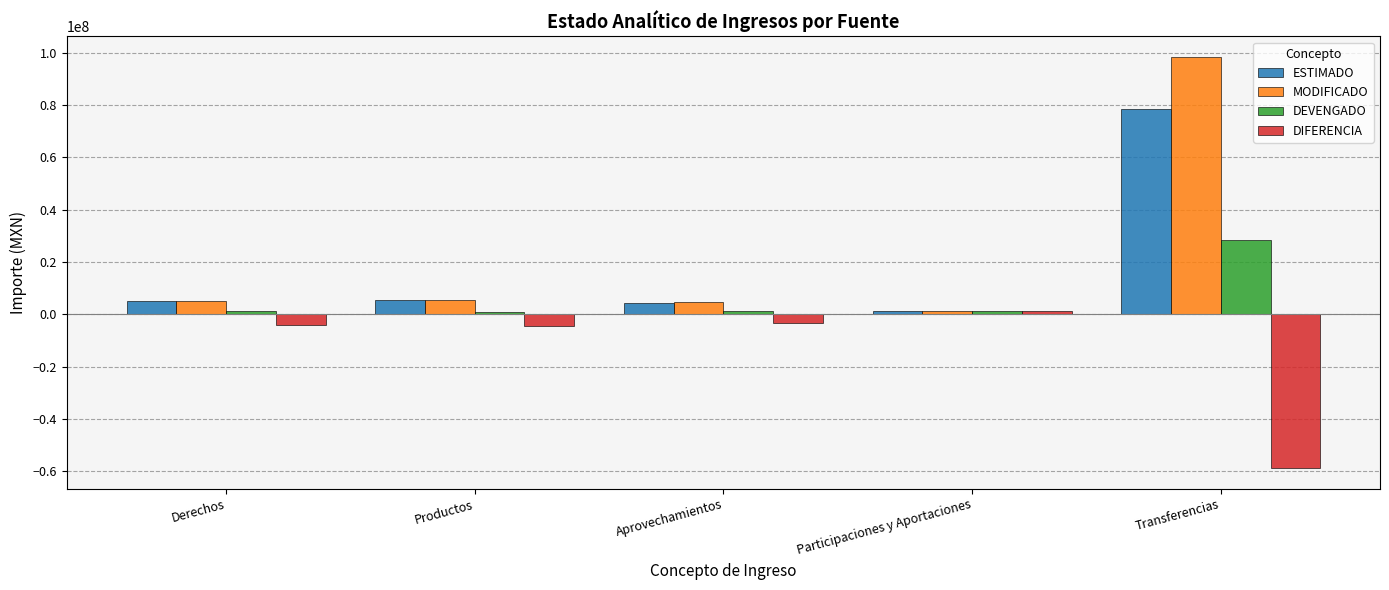

What is the average value of the ESTIMADO series?

18954402.4